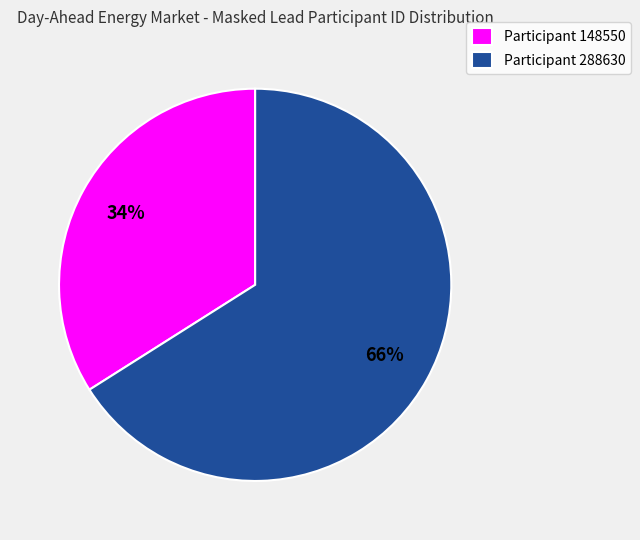

Which category accounts for the majority?

Participant 288630